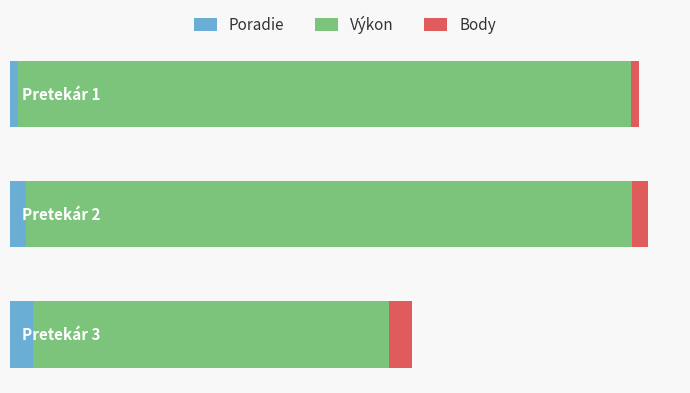

What are all the series names shown in the legend?

Poradie, Výkon, Body